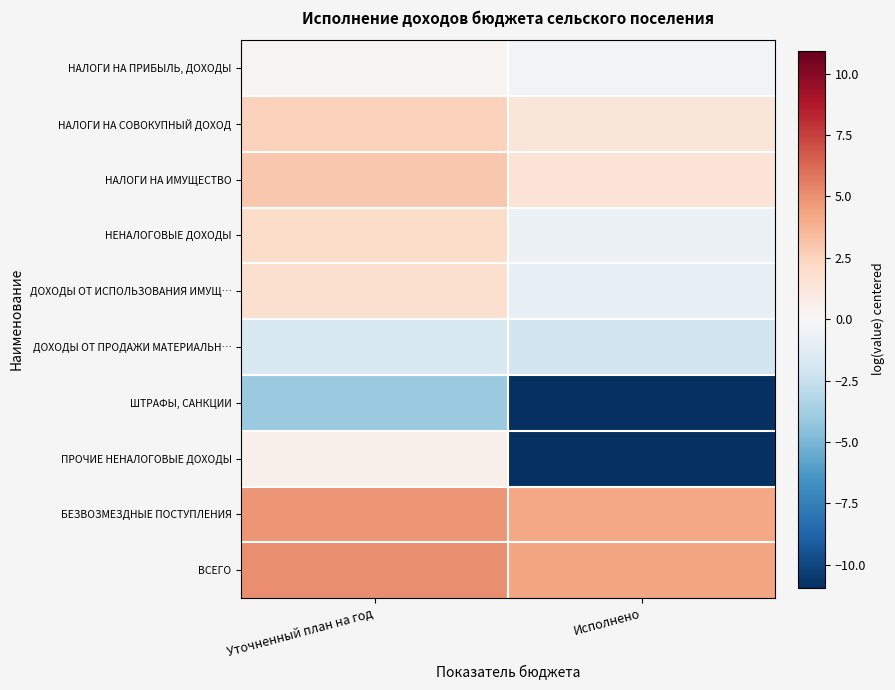

Which has a higher value, Исполнено or Уточненный план на год?

Уточненный план на год